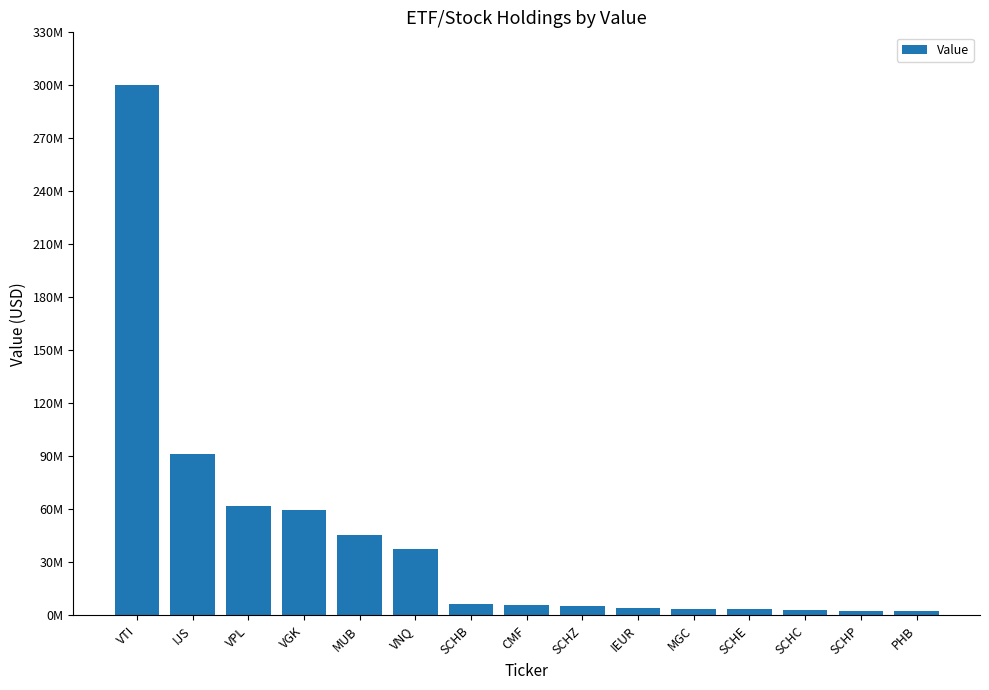

Which has a higher value, VNQ or VGK?

VGK